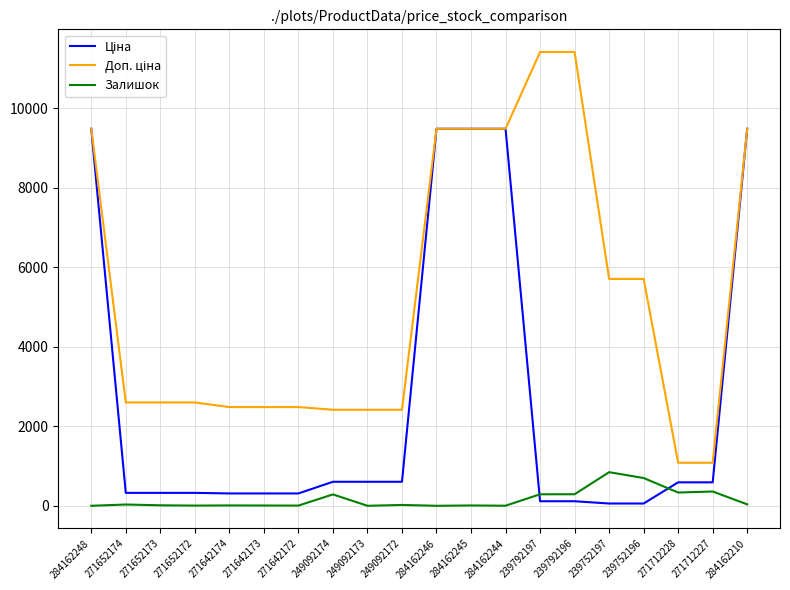

What is the total value across all series at 249092173?

3018.6